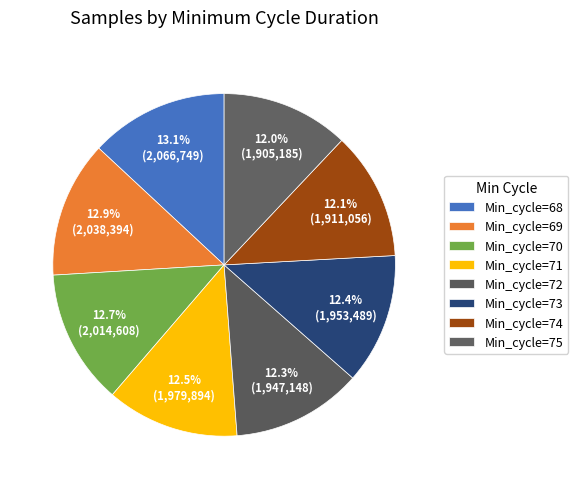

Combined, do Min_cycle=74 and Min_cycle=72 account for over 50%?

No